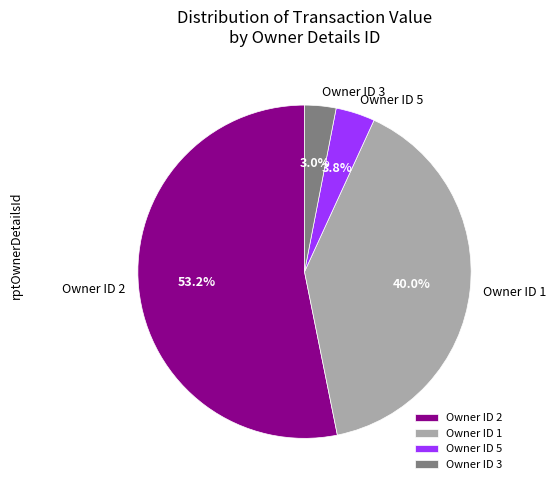

Which category has the biggest portion of the pie?

Owner ID 2